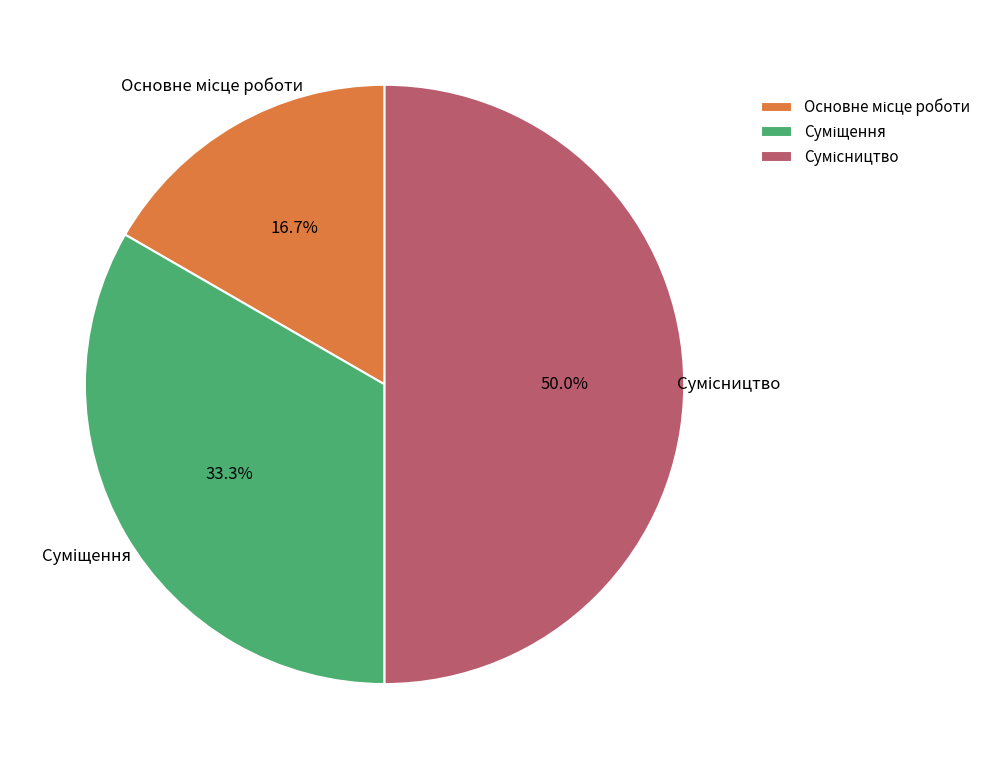

Is it true that Основне місце роботи is 17% of the pie?

True